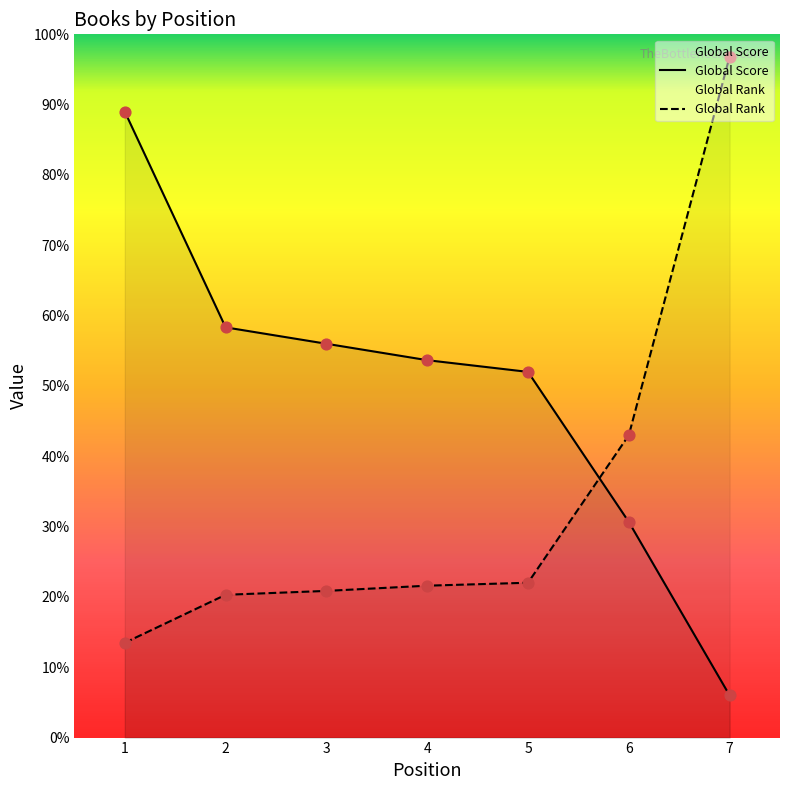

Is the value of Global Score at 2 greater than the value of Global Rank at 7?

No